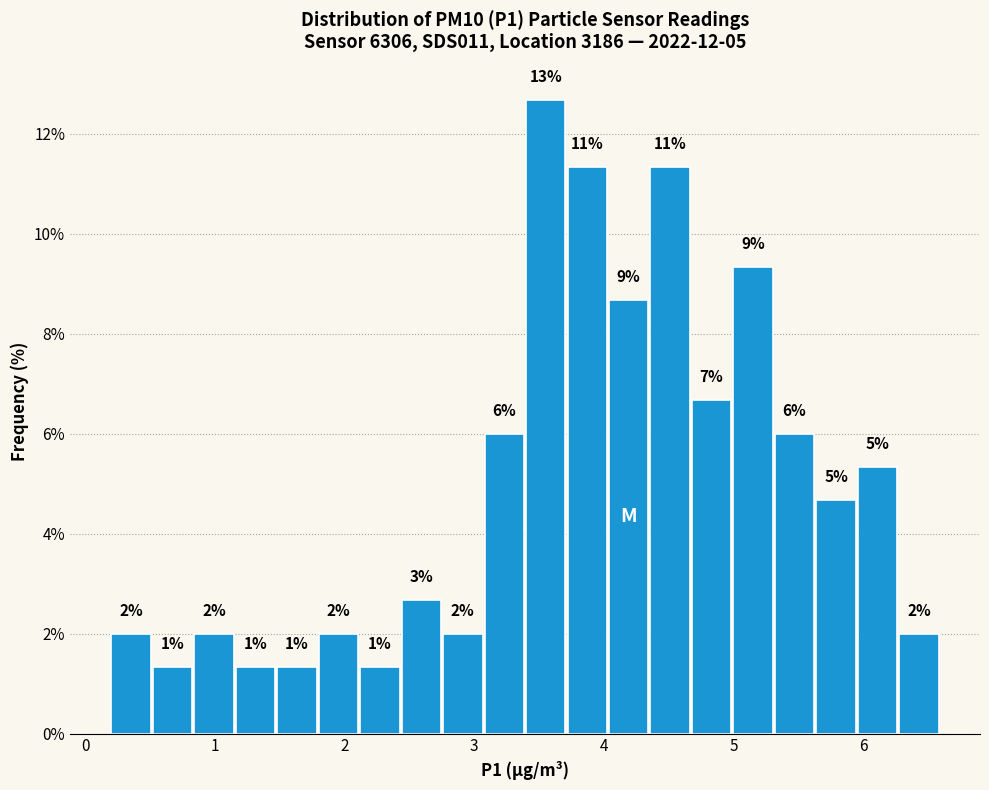

Read against the x-axis, roughly where is the centre of the tallest bar?

3.6